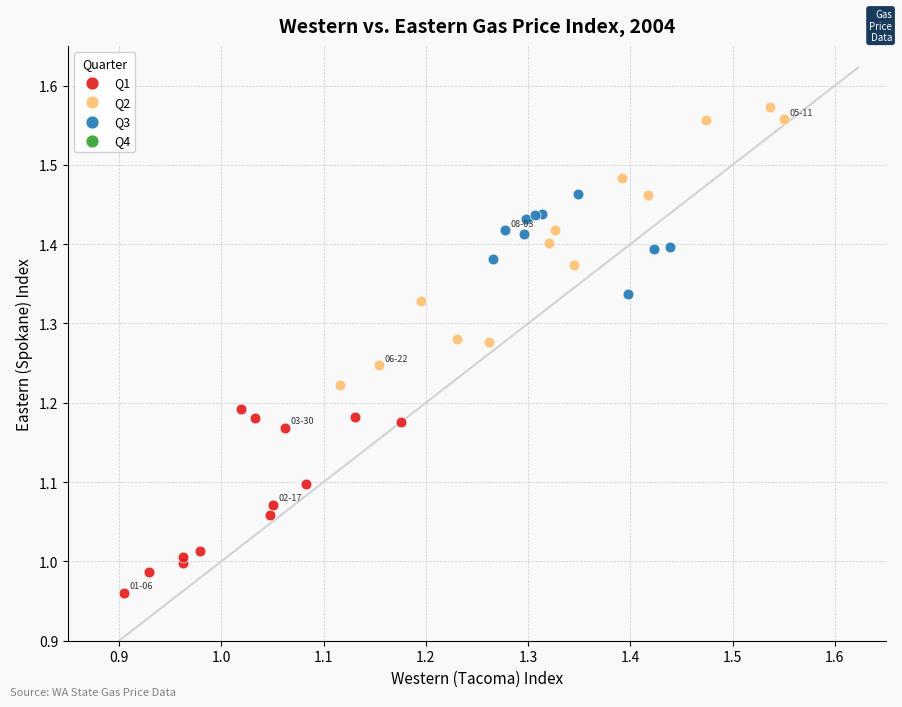

Which series contains the lowest Y value?

Q1